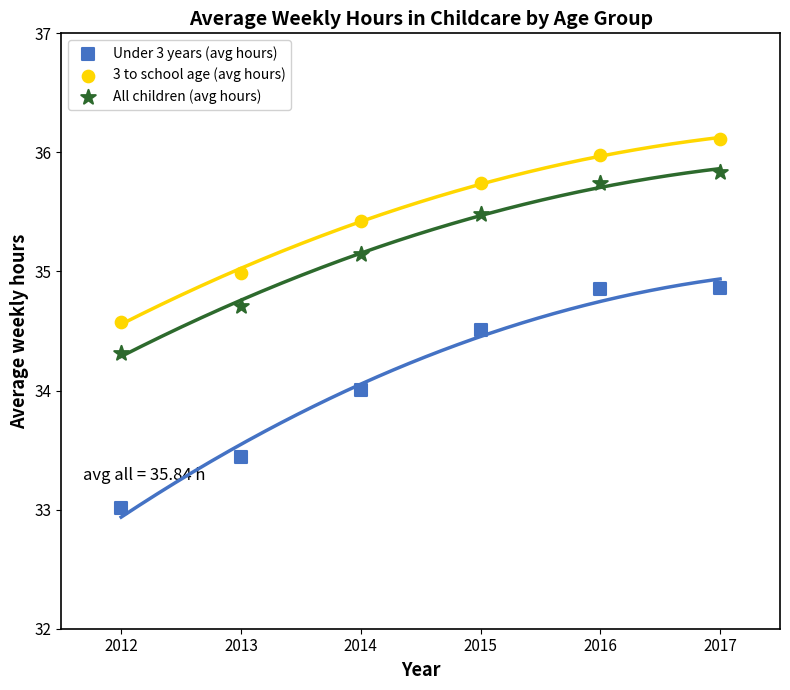

What is the X range (max minus min) for the scatter plot?

5.0